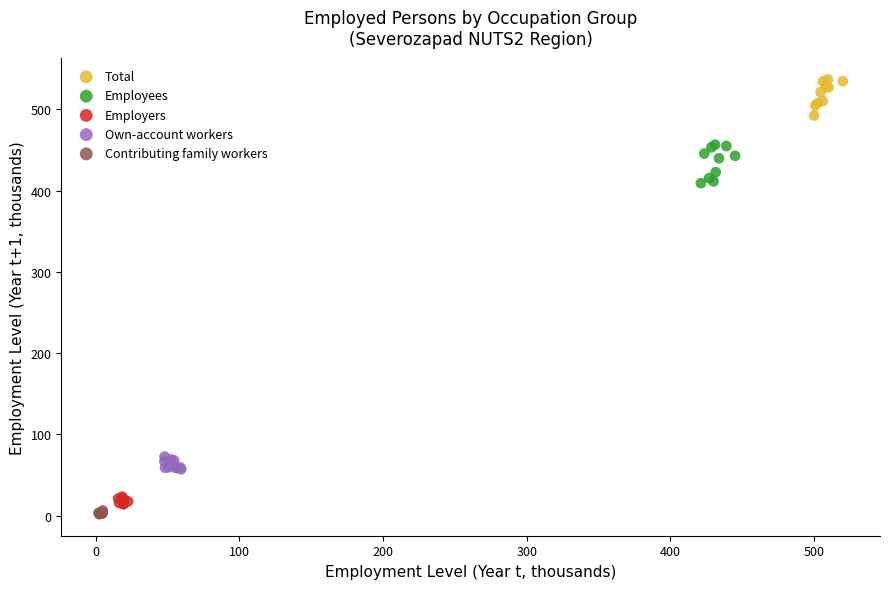

Which series contains the highest Y value?

Total